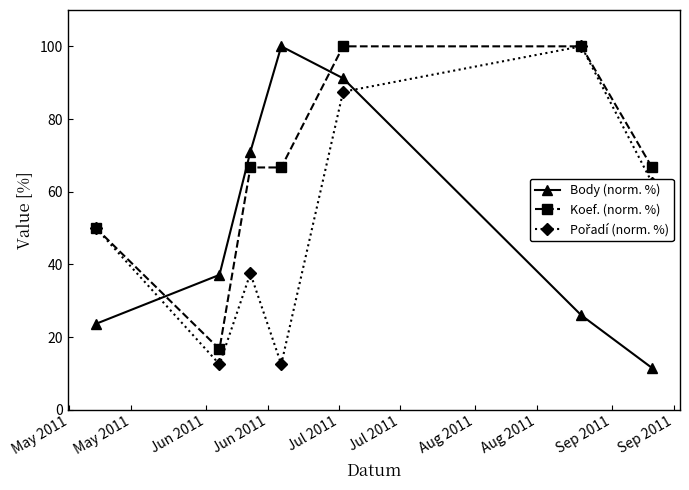

What is the maximum value shown in the chart?

100.0